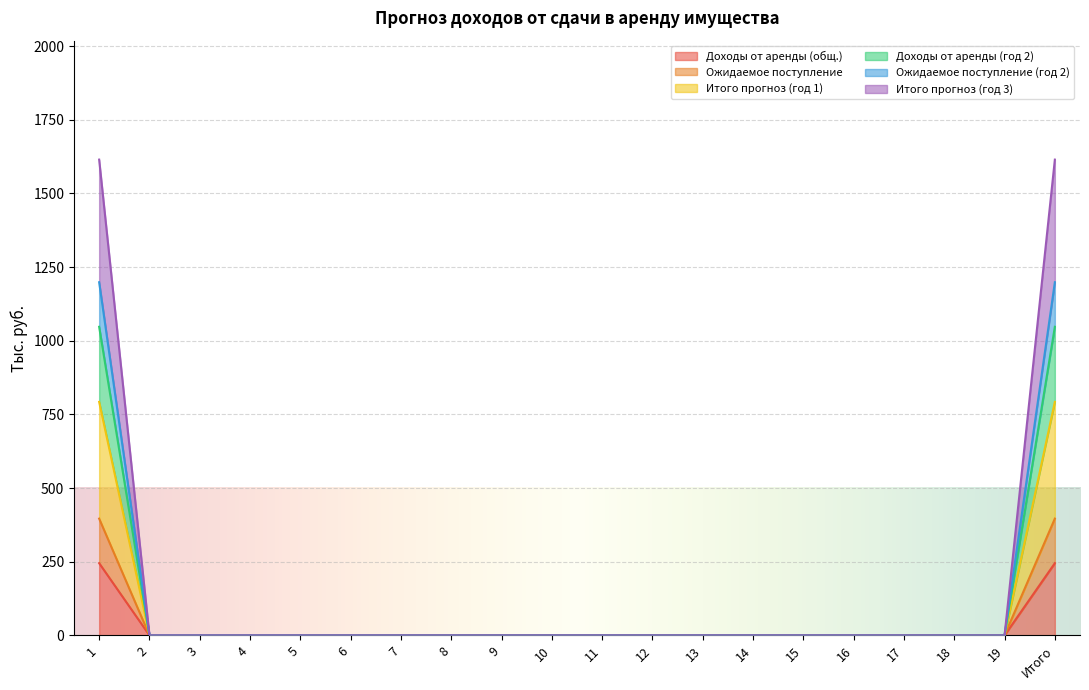

Between Итого and 2, which is larger?

Итого